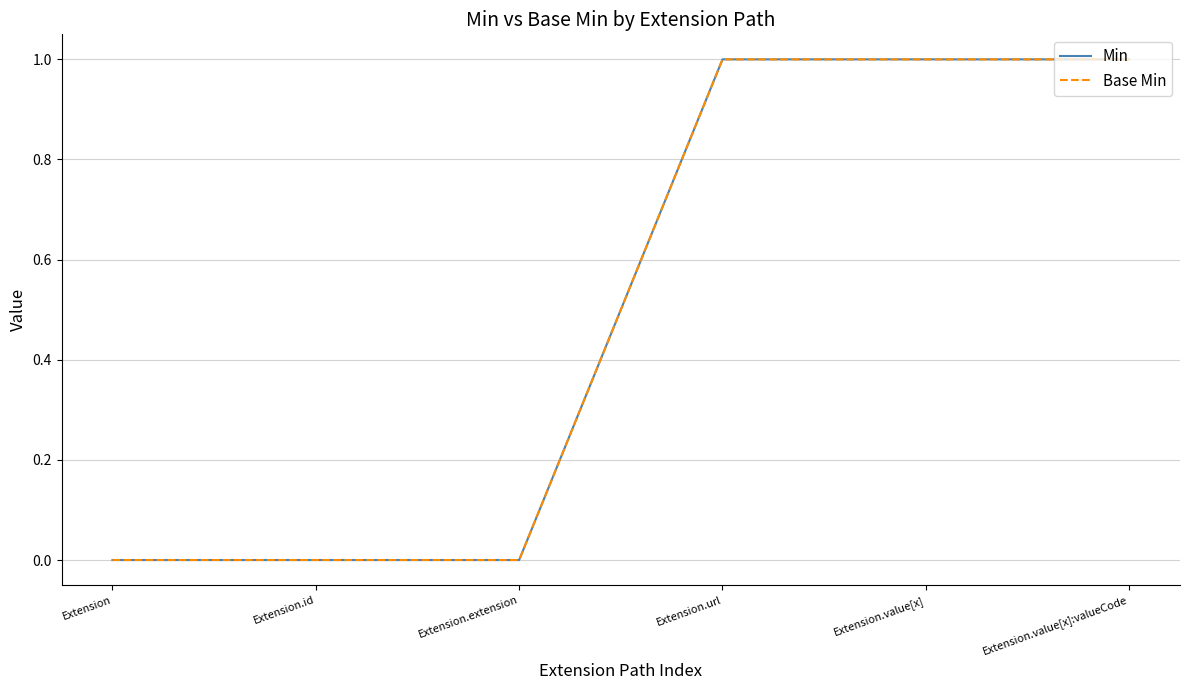

Does the chart have visible grid lines?

Yes